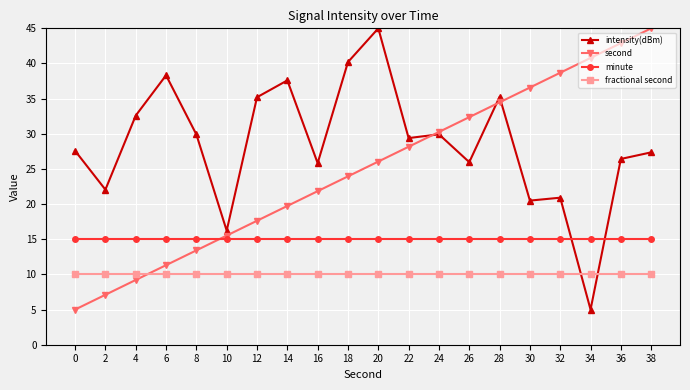

How many intersections are there between second and intensity(dBm)?

3